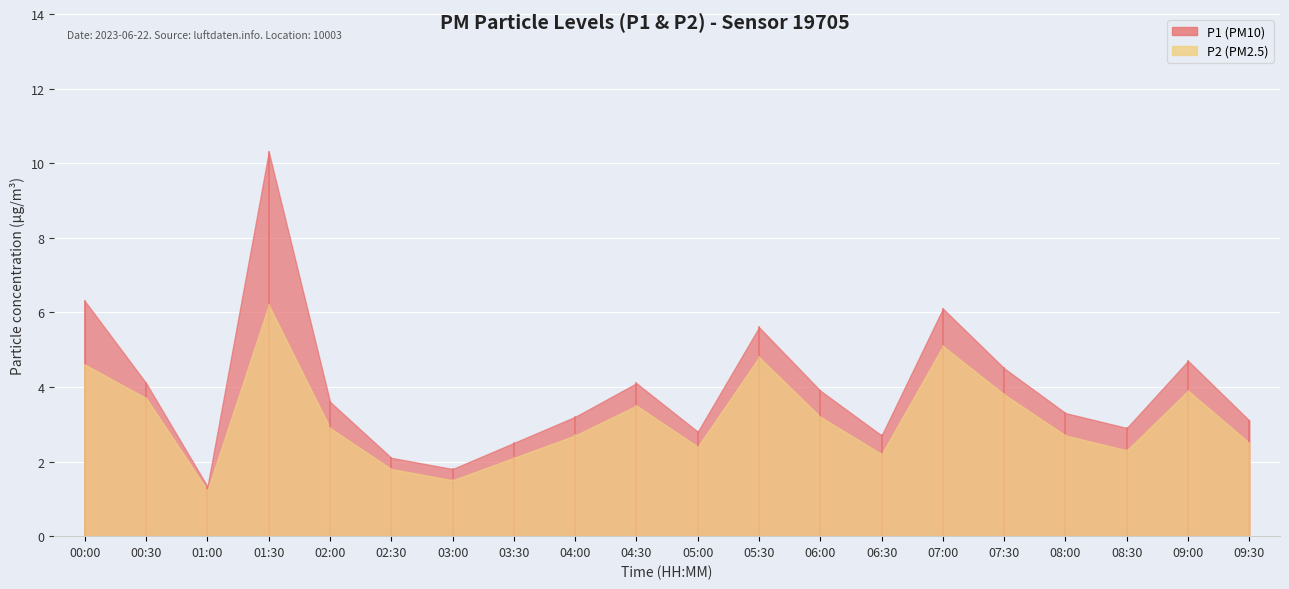

Does the chart display data point markers on the line(s)?

No